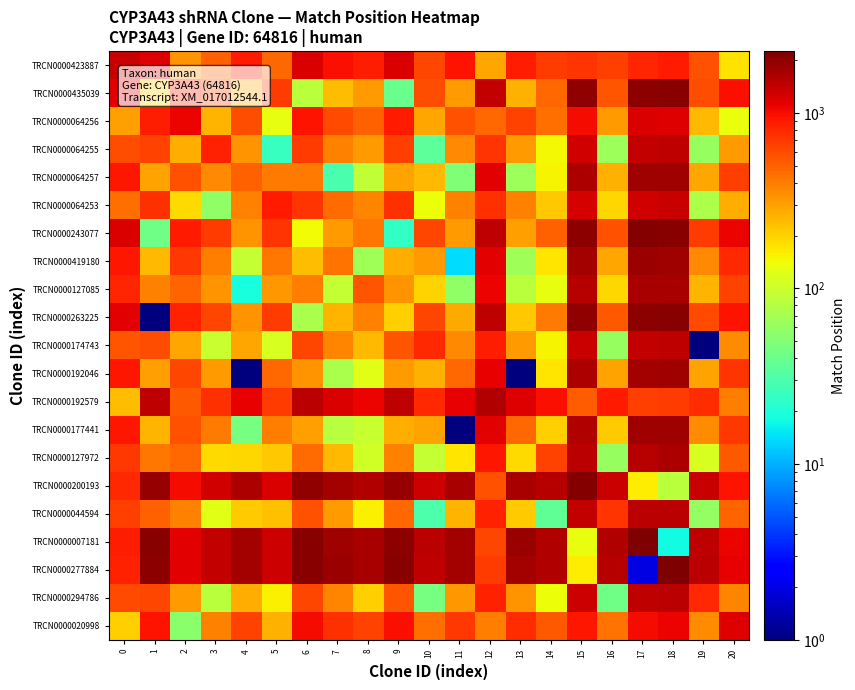

Which has a higher value, 5 or 11?

11